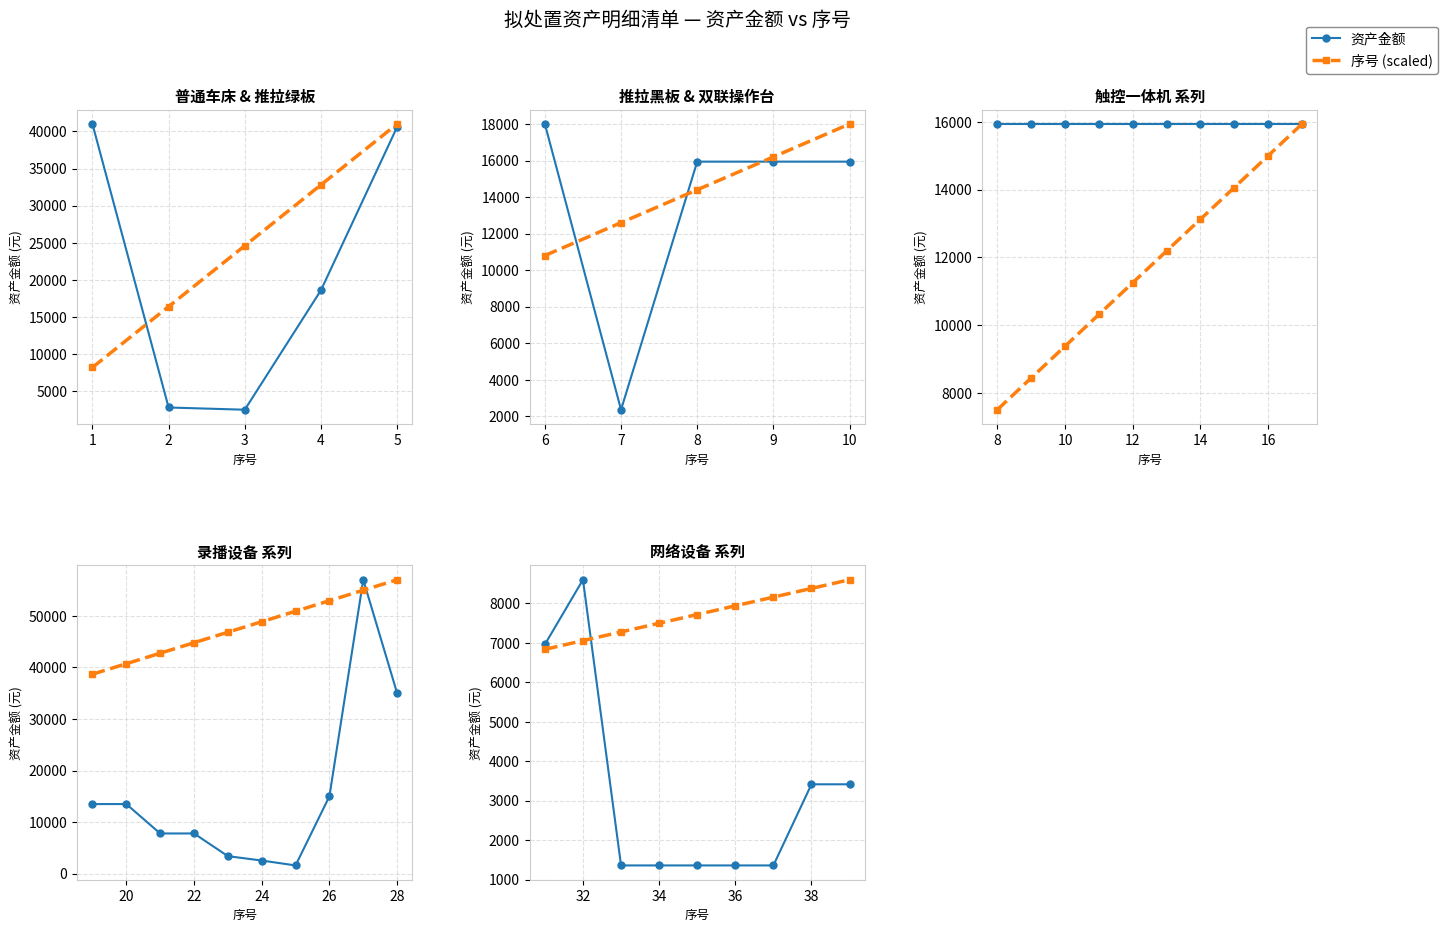

At which category does 资产金额 reach its first local peak?

32